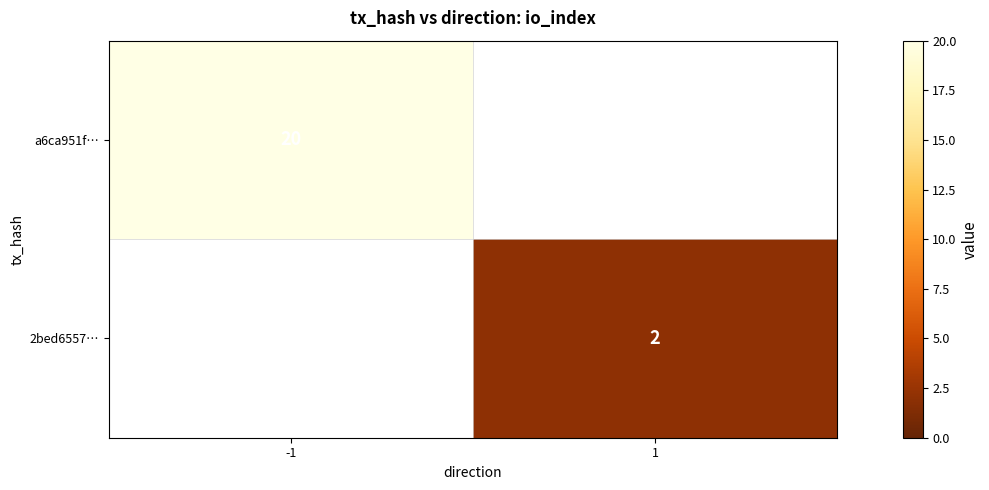

Count the number of categories in the chart.

2